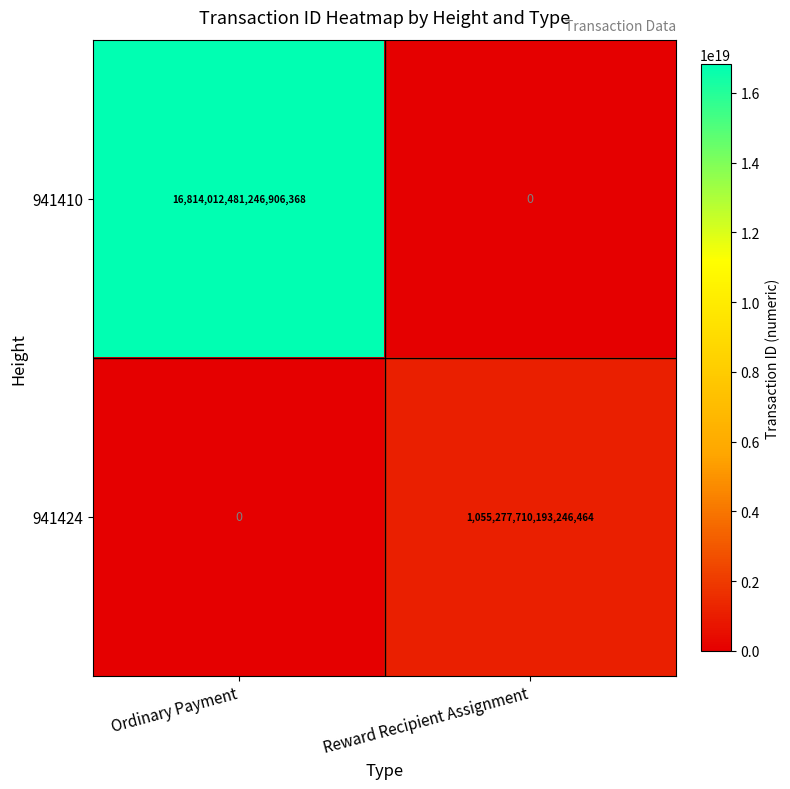

Which series has the widest spread of values?

941410